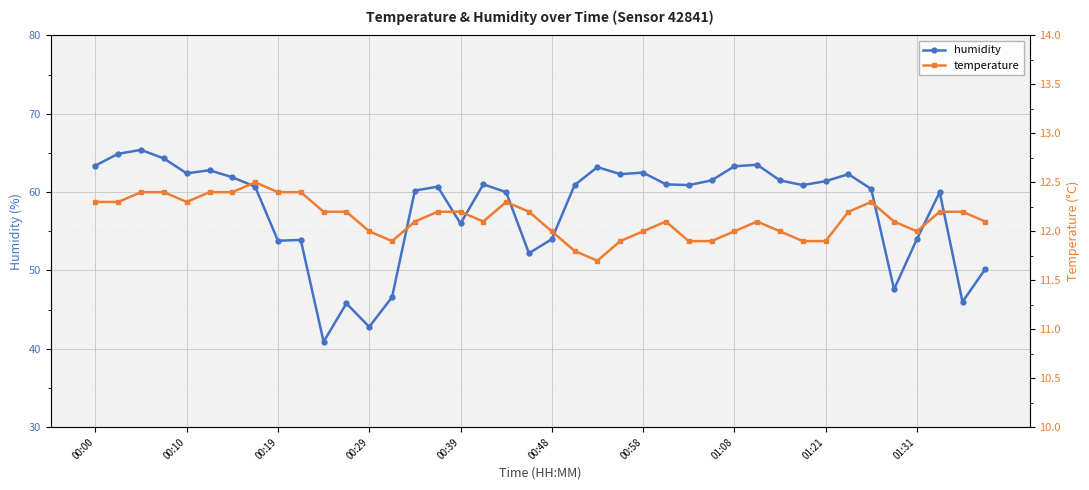

What is the difference between the second highest and second lowest values in the humidity series?

22.1